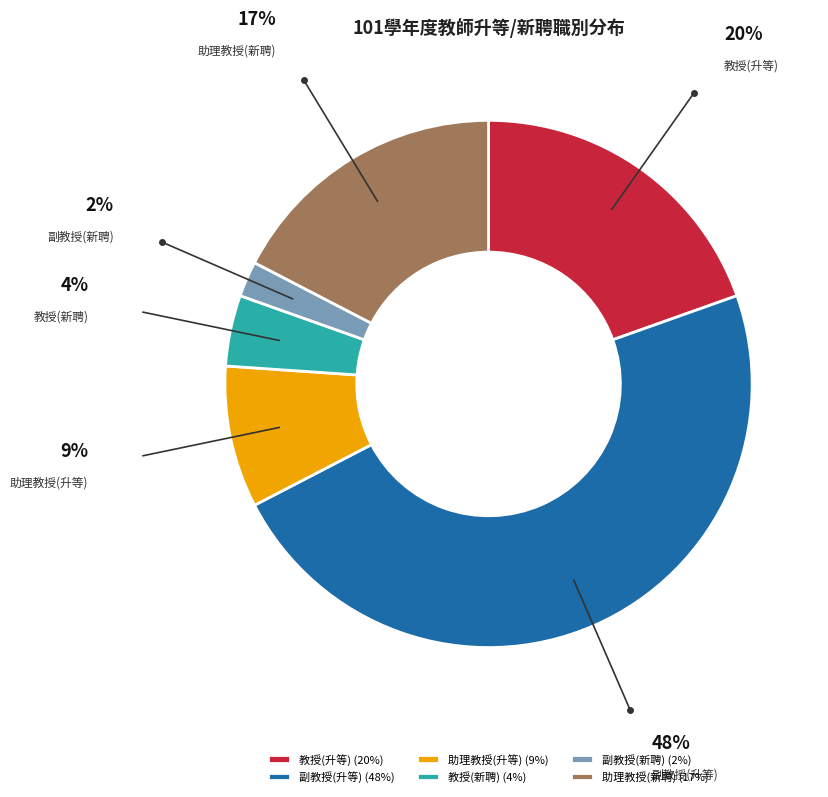

How many segments does this pie chart have?

6